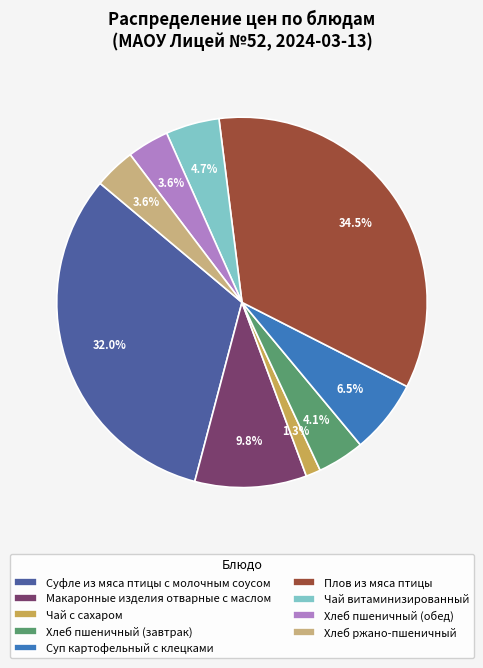

To the nearest percent, what percentage of the pie is Чай с сахаром?

1%